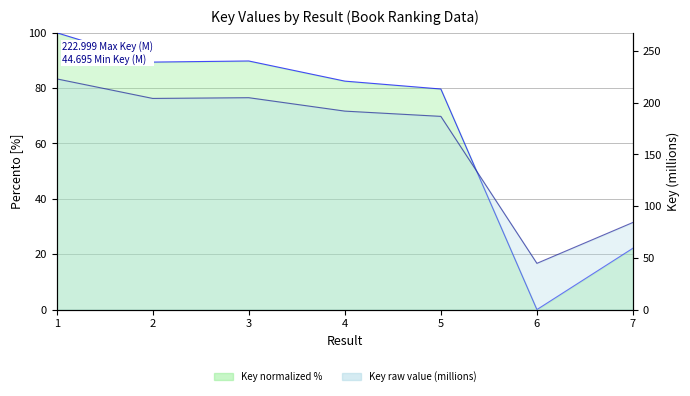

The value at 7 is 150.9. True or false?

False